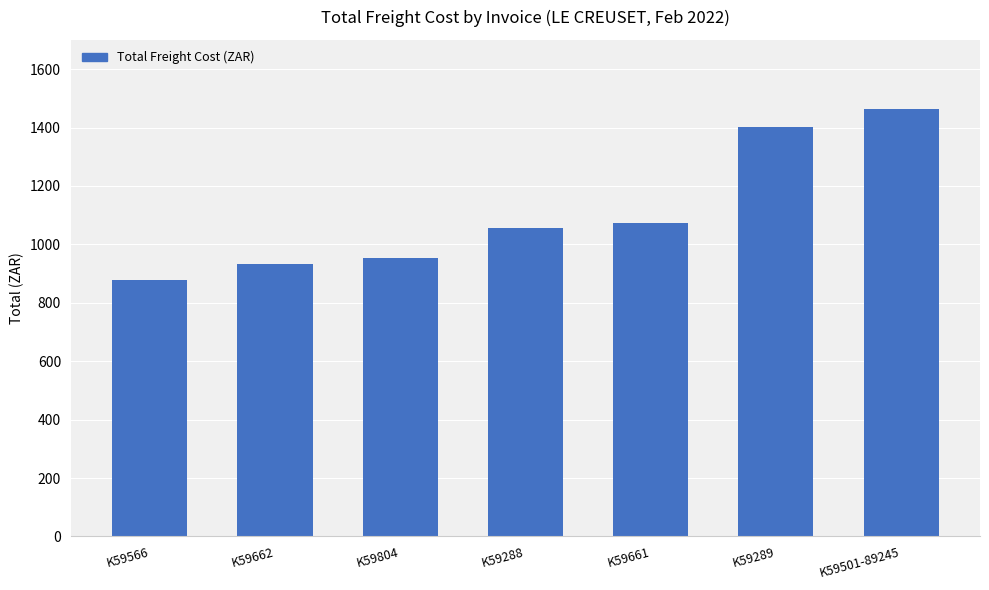

Count the number of data series in this chart.

1